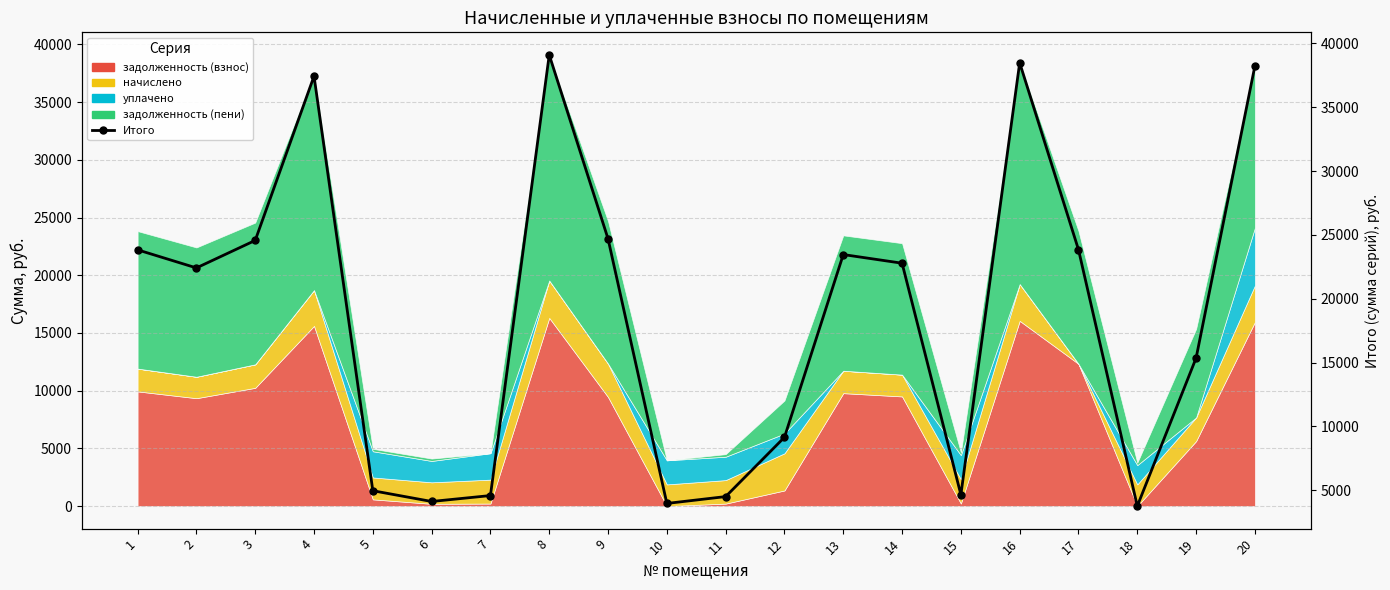

Read the value at 1.

23826.1